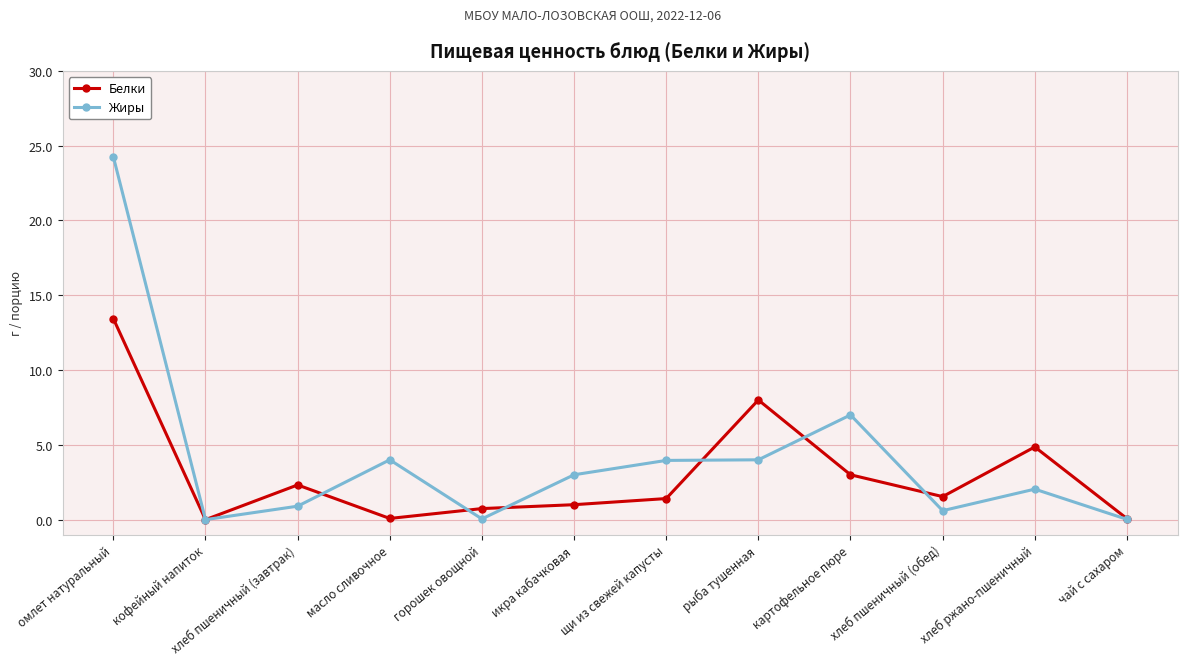

At which label is Жиры closest to 12?

картофельное пюре